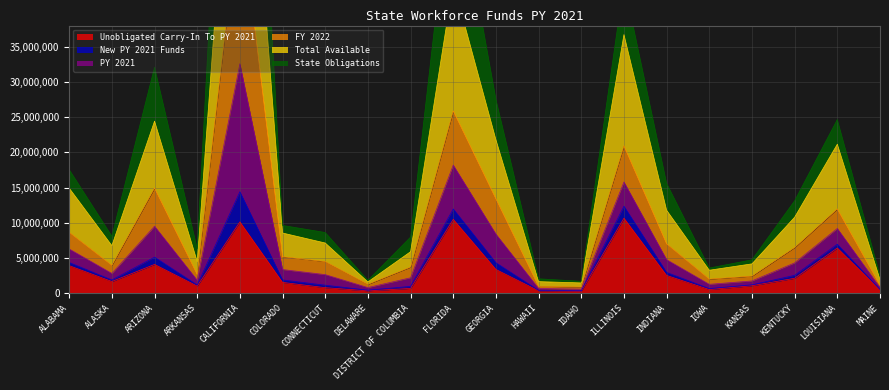

Between DISTRICT OF COLUMBIA and ILLINOIS, which series saw the biggest shift?

State Obligations